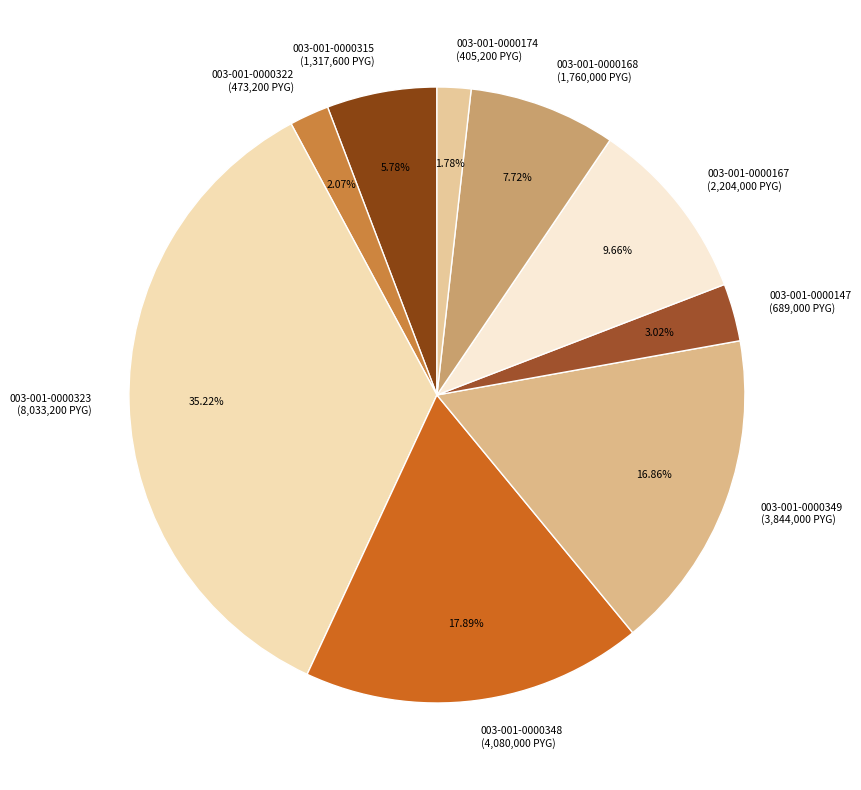

How much of the chart is everything except 003-001-0000167?

90.3%